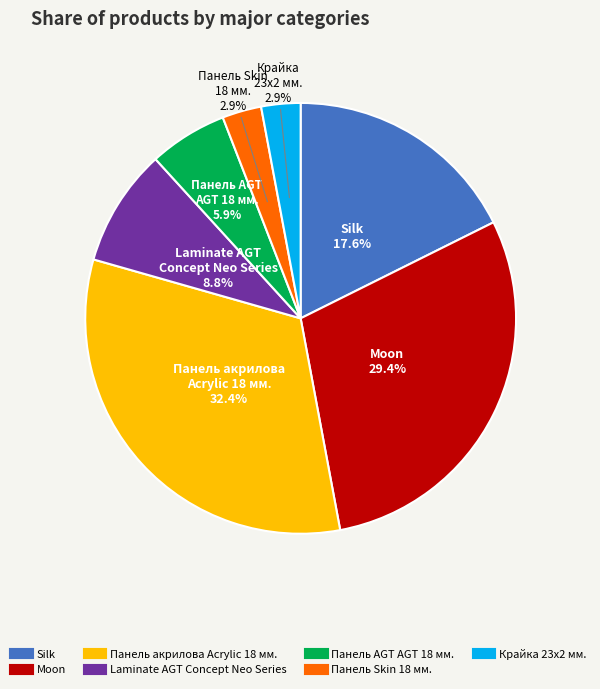

Is it true that Silk is 9% of the pie?

False